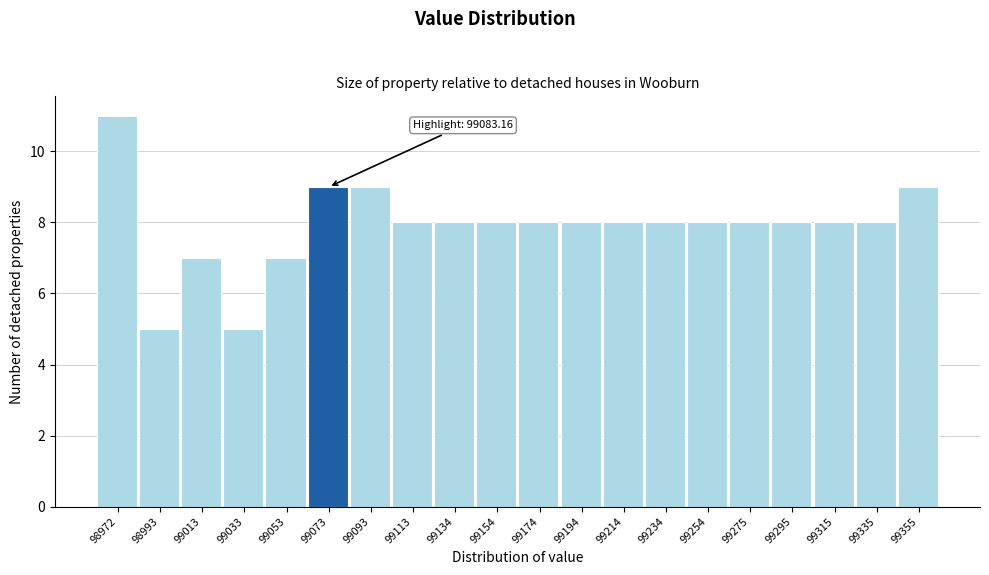

Reading left to right, extract all data points from this chart.

98972=11	98993=5	99013=7	99033=5	99053=7	99073=9	99093=9	99113=8	99134=8	99154=8	99174=8	99194=8	99214=8	99234=8	99254=8	99275=8	99295=8	99315=8	99335=8	99355=9